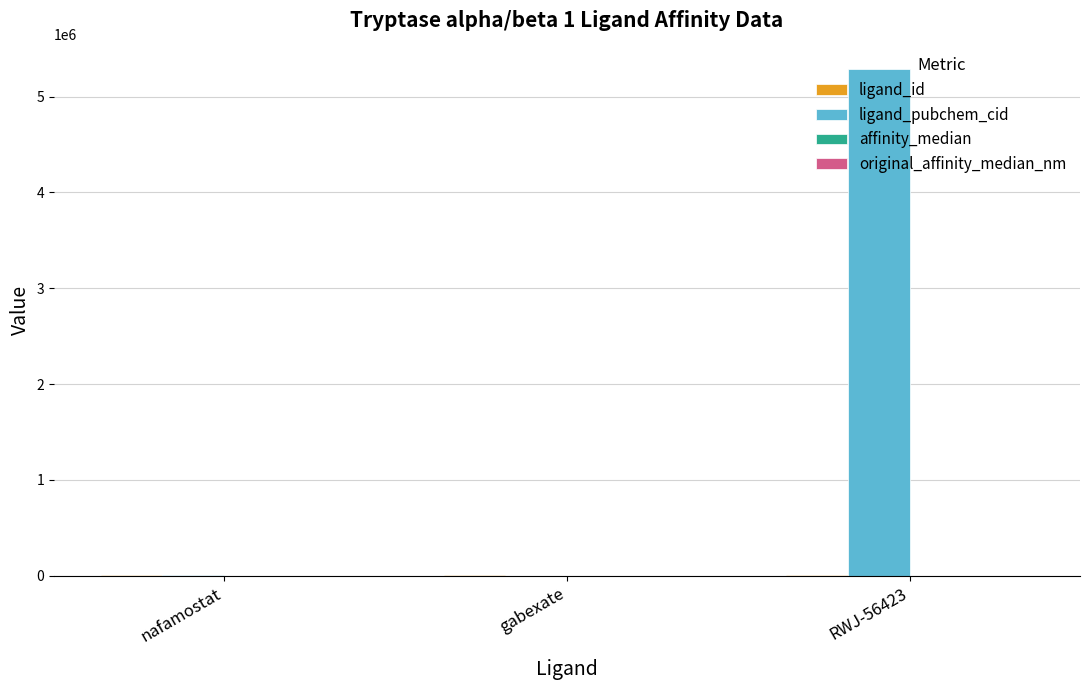

Which series has the largest total across all categories?

ligand_pubchem_cid